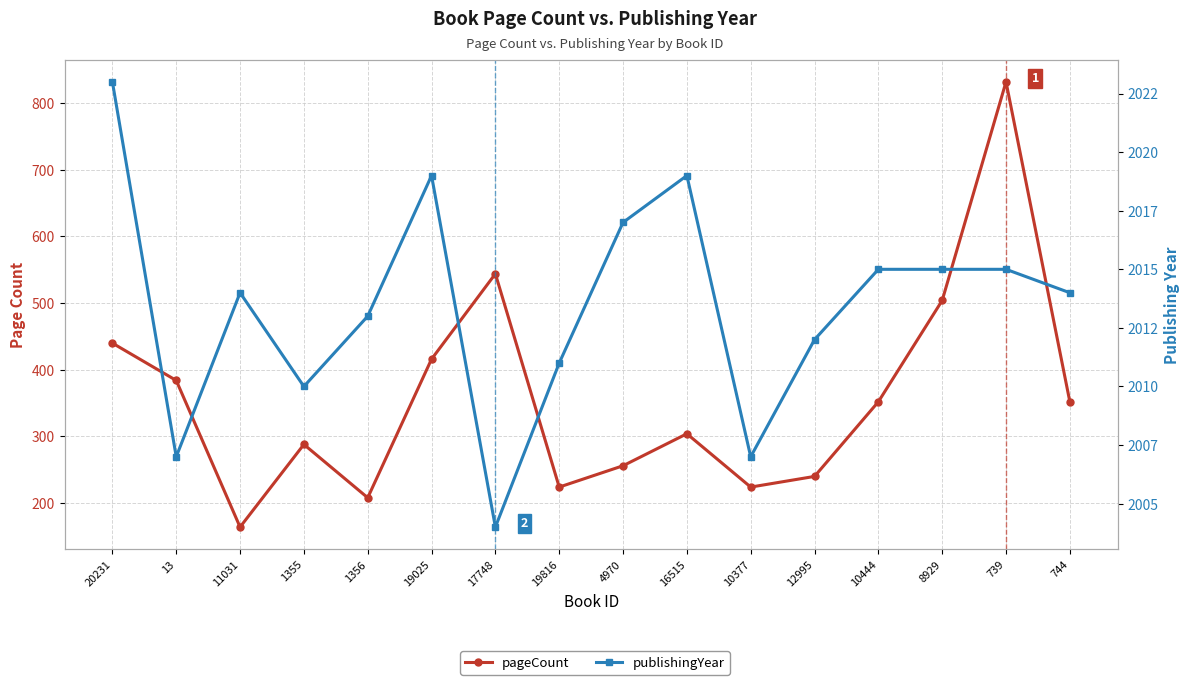

What is the difference between the highest and lowest values at 19025?

1603